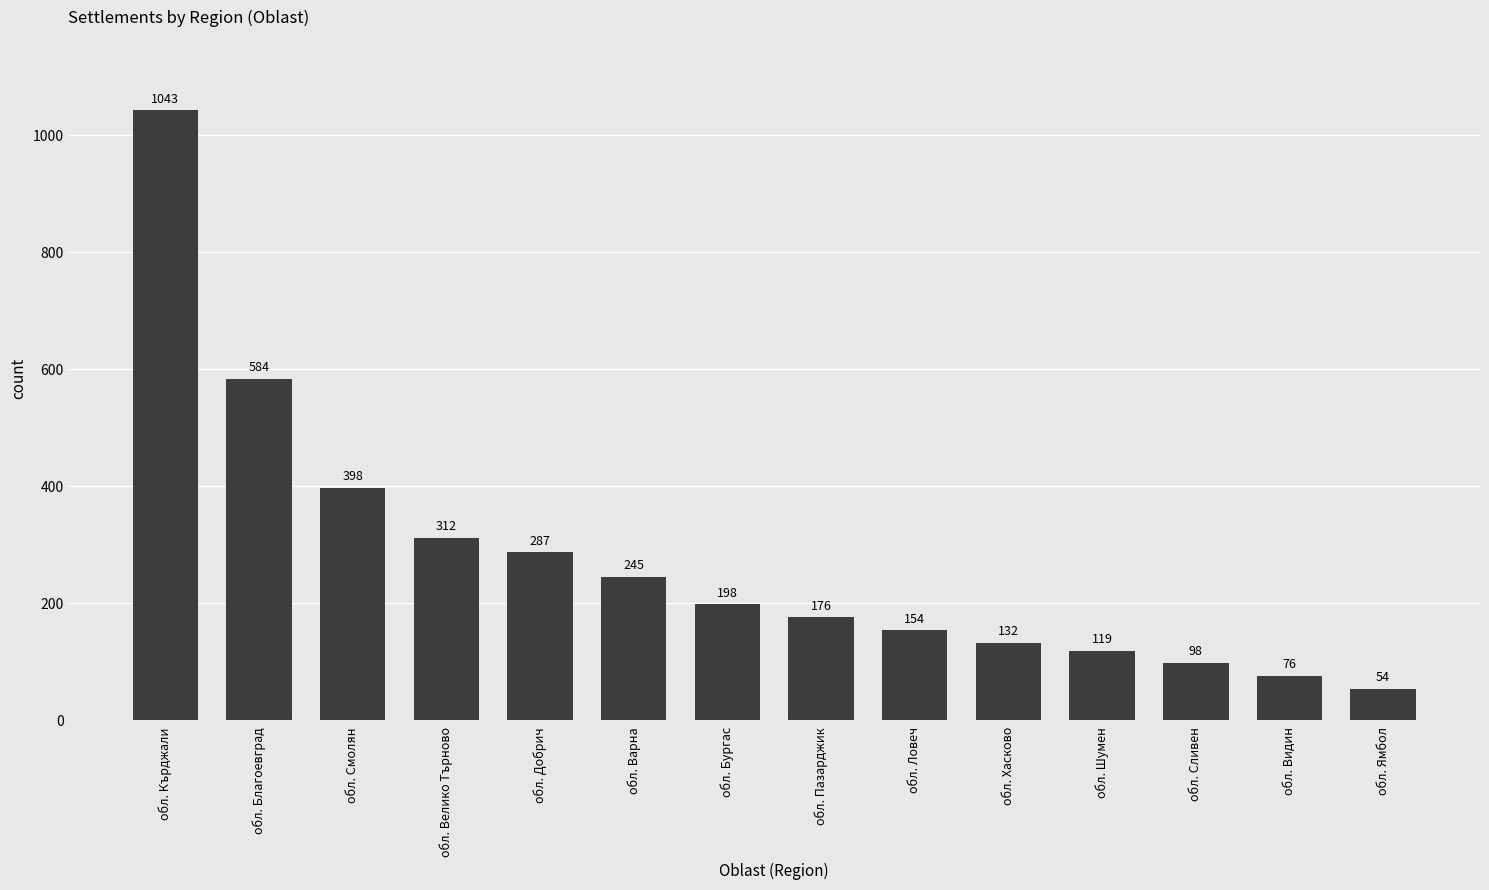

Rank the categories by value from highest to lowest.

обл. Кърджали, обл. Благоевград, обл. Смолян, обл. Велико Търново, обл. Добрич, обл. Варна, обл. Бургас, обл. Пазарджик, обл. Ловеч, обл. Хасково, обл. Шумен, обл. Сливен, обл. Видин, обл. Ямбол